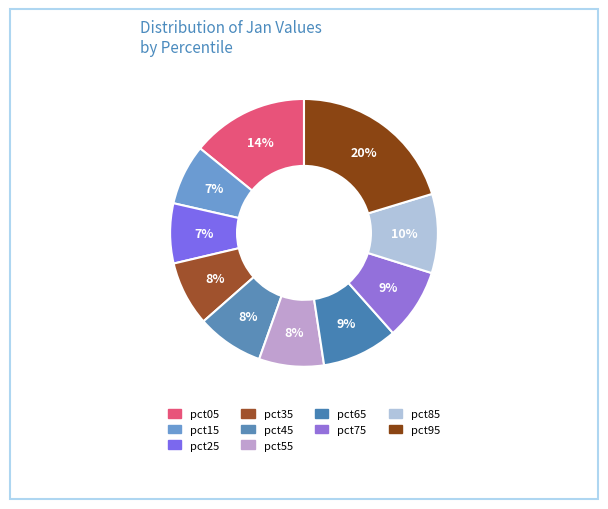

To the nearest percent, what is the difference between the pct35 and pct25 slice percentages?

1%